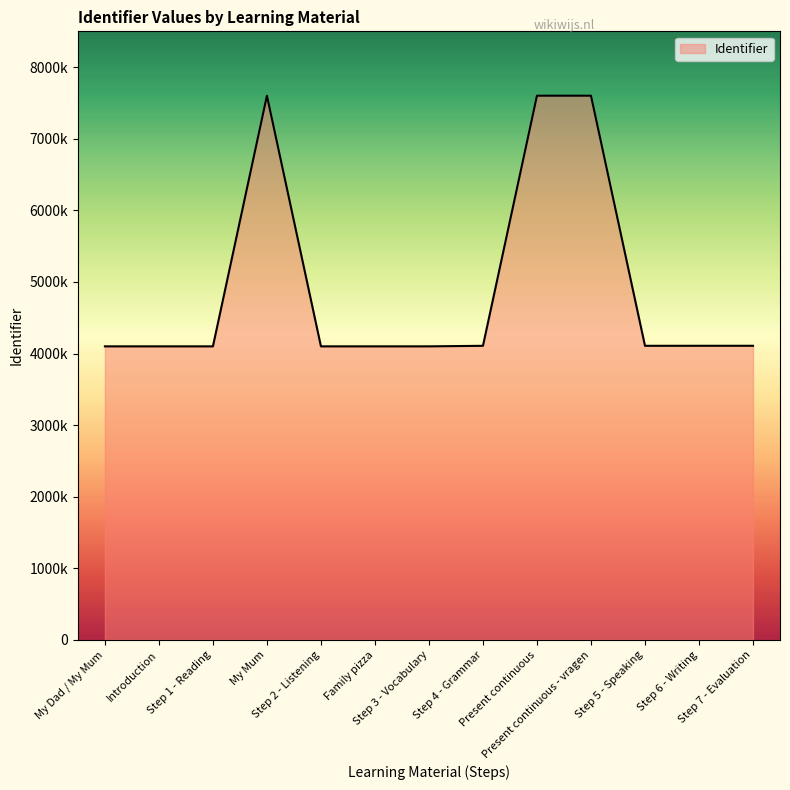

What is the greatest value displayed?

7601164